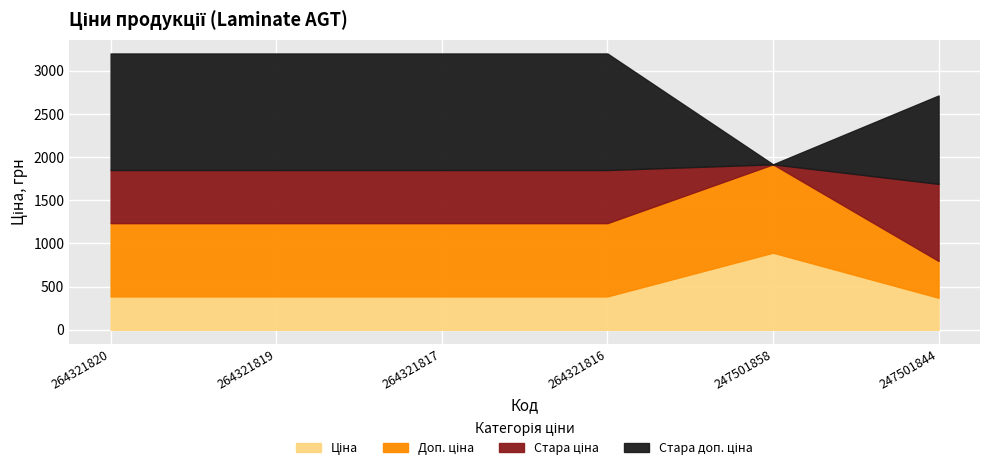

Between 264321820 and 247501858, which is larger?

247501858